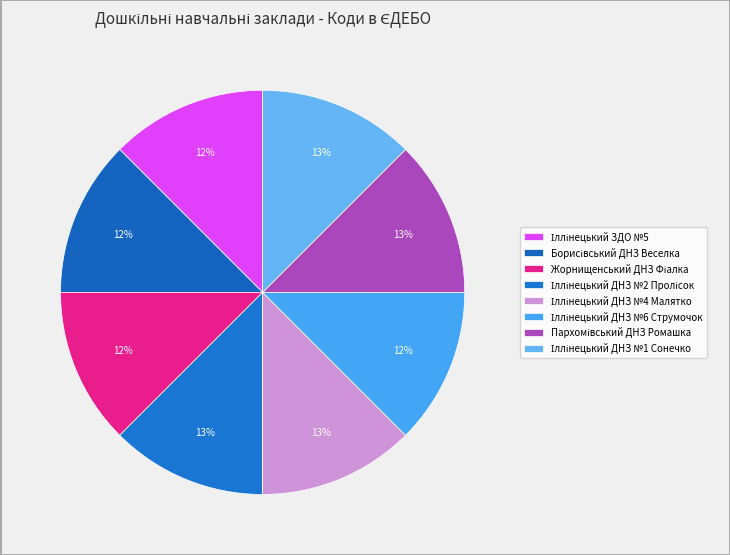

How many slices are in this pie chart?

8